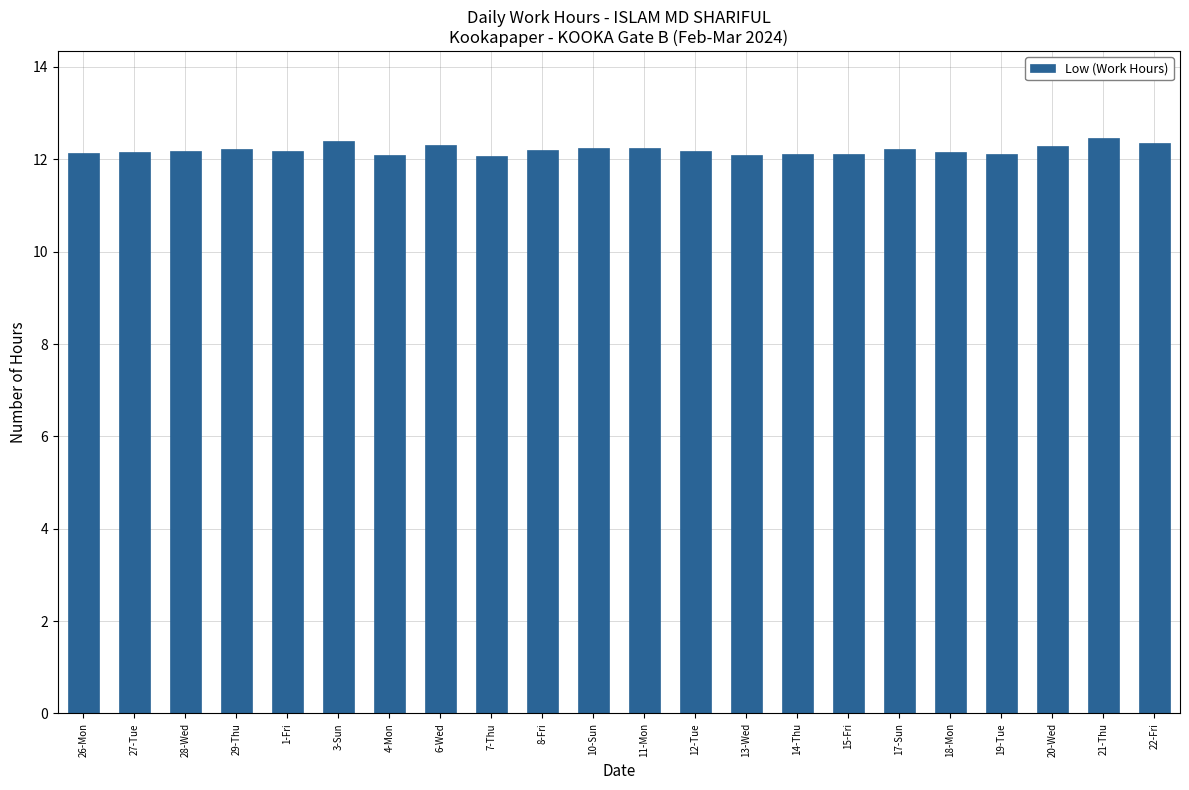

What is the minimum value shown in the chart?

12.1